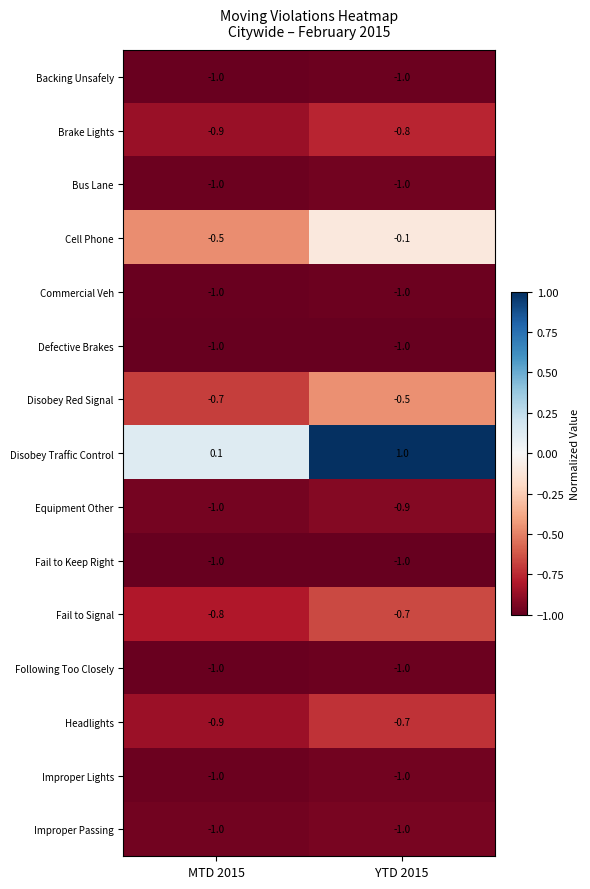

Which series has the largest range (max minus min)?

Disobey Traffic Control